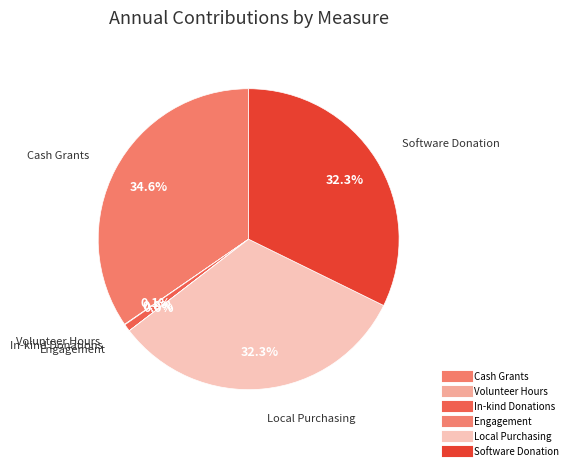

Between Volunteer Hours and Cash Grants, which is larger?

Cash Grants